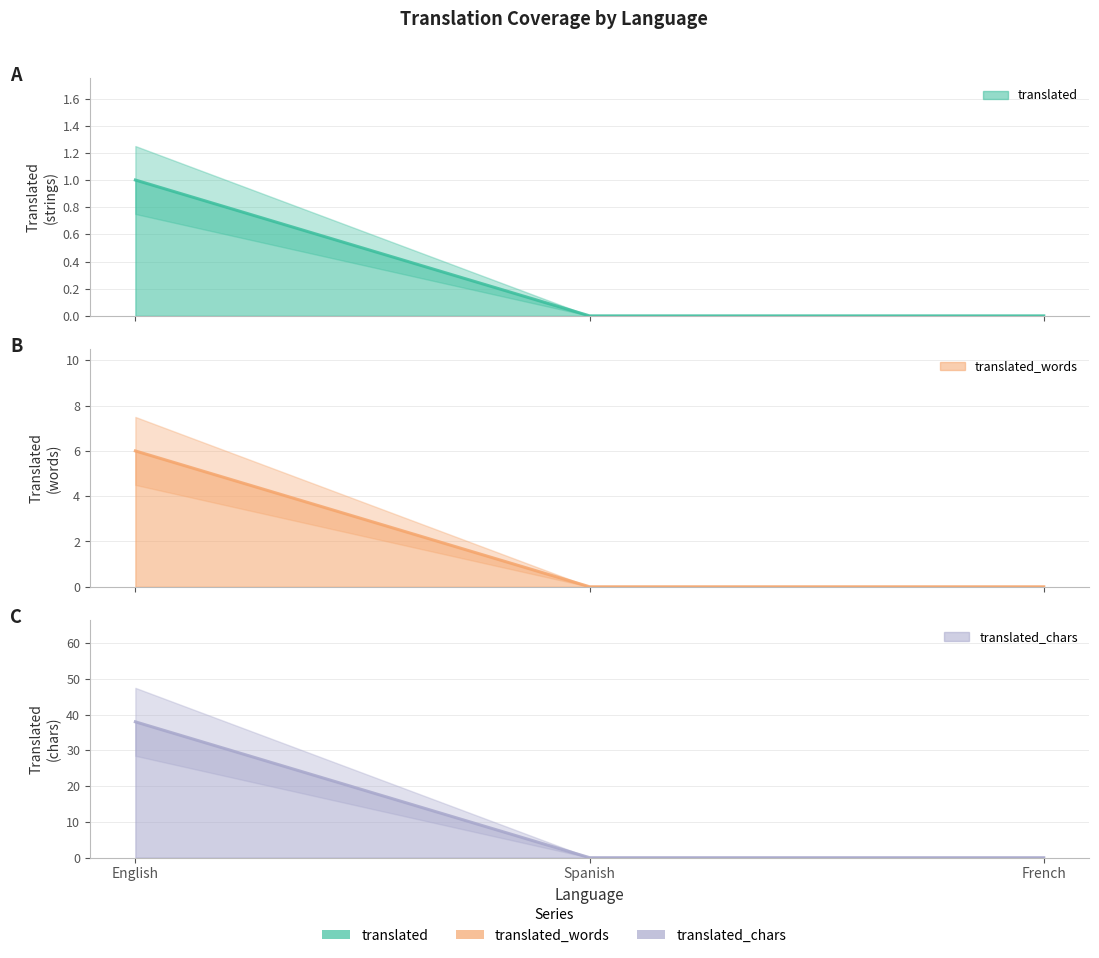

The translated_words line series shows -2 at French. True or false?

False